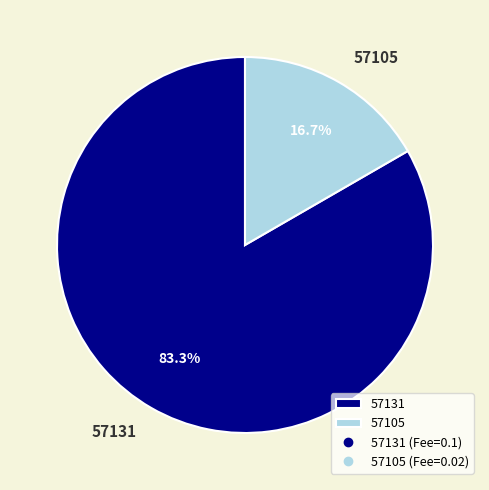

Which category has the smallest portion of the pie?

57105